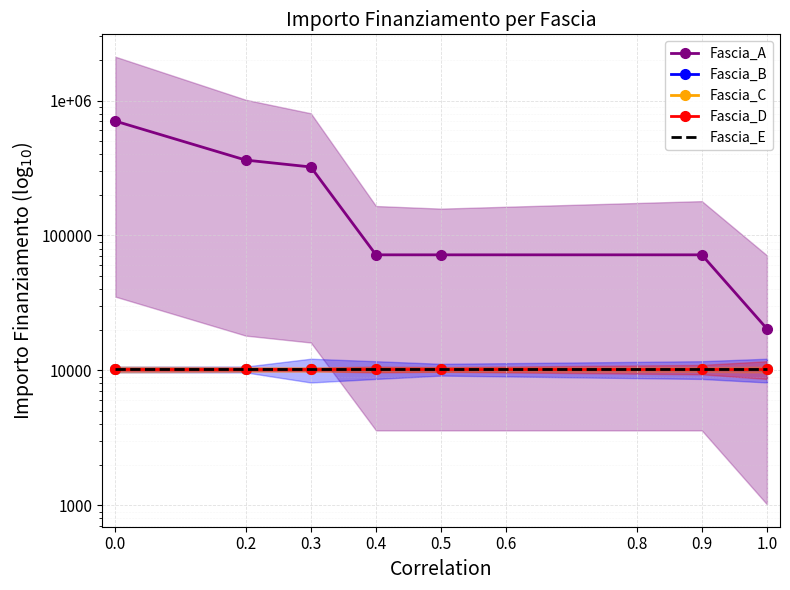

What is the sum of the Fascia_A values at 0.3 and 0.5?

393843.5